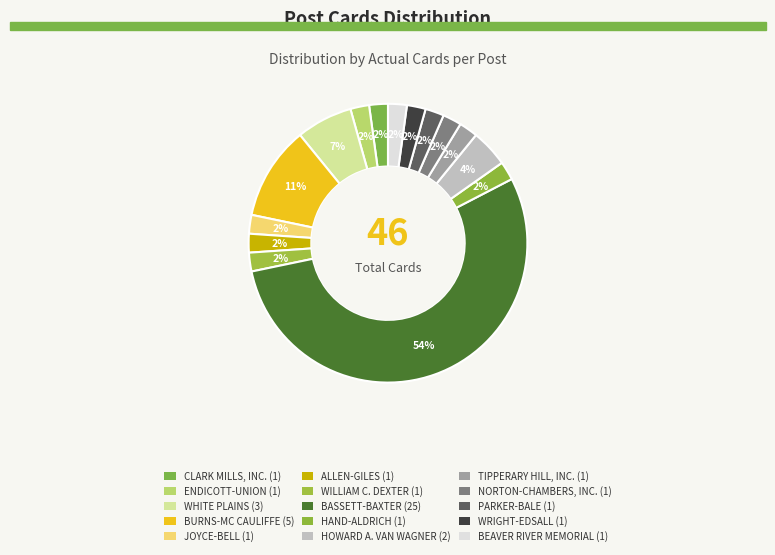

How many segments does this pie chart have?

15